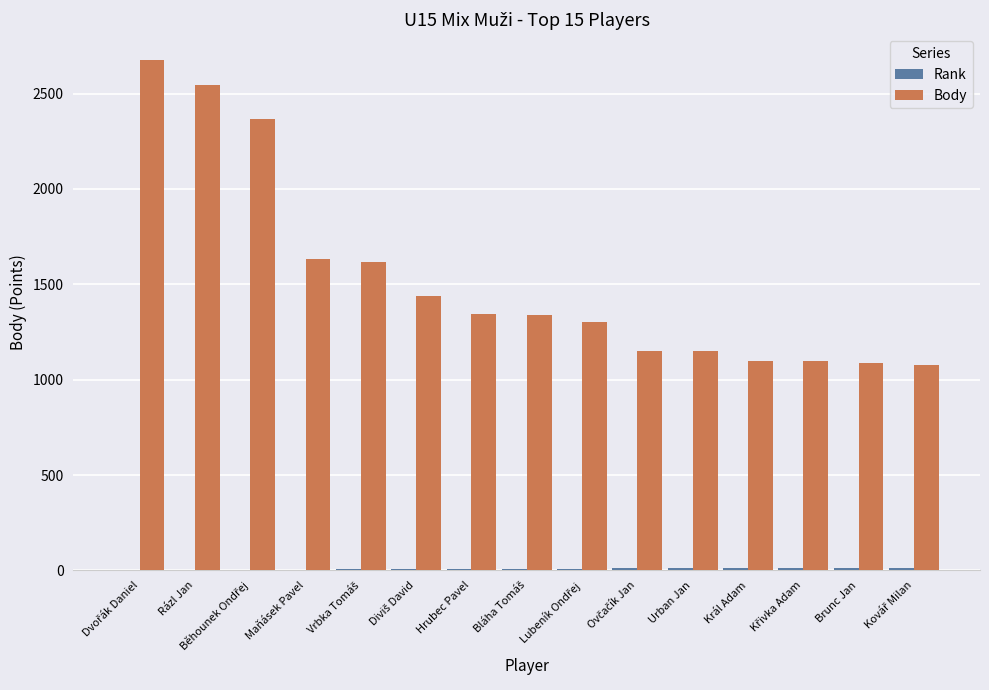

Are the bars horizontal?

No